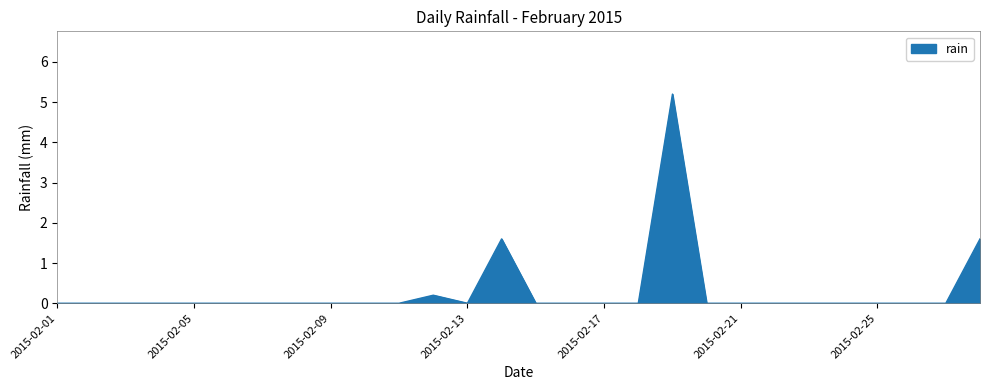

What is the sum of all values?

8.6